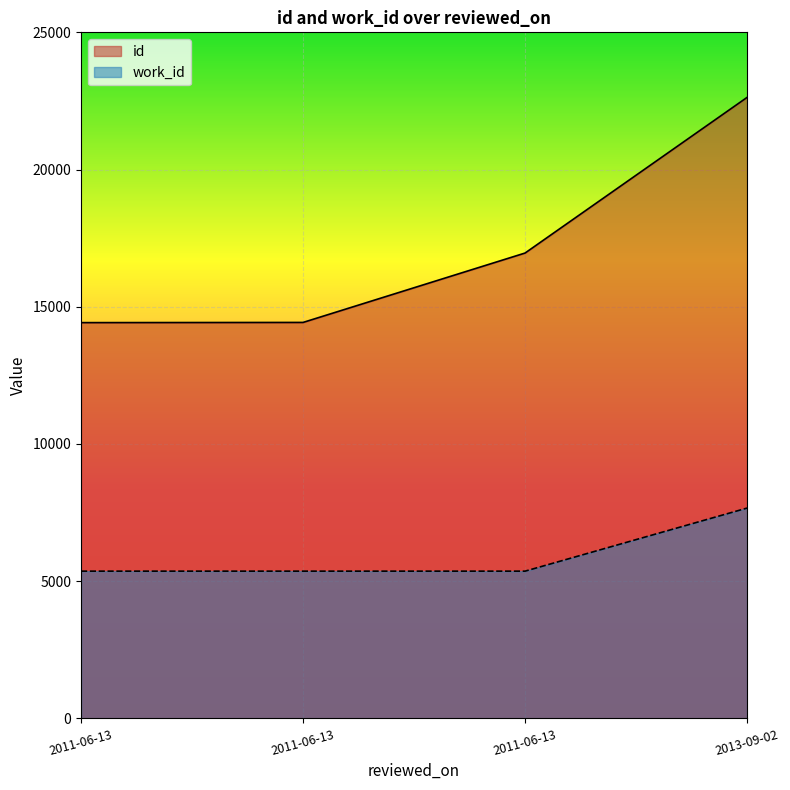

True or false: id and work_id cross at least once.

False